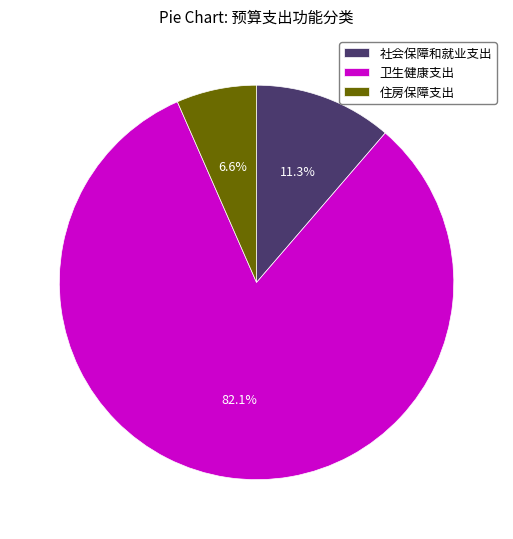

Is it true that 卫生健康支出 is 82% of the pie?

True